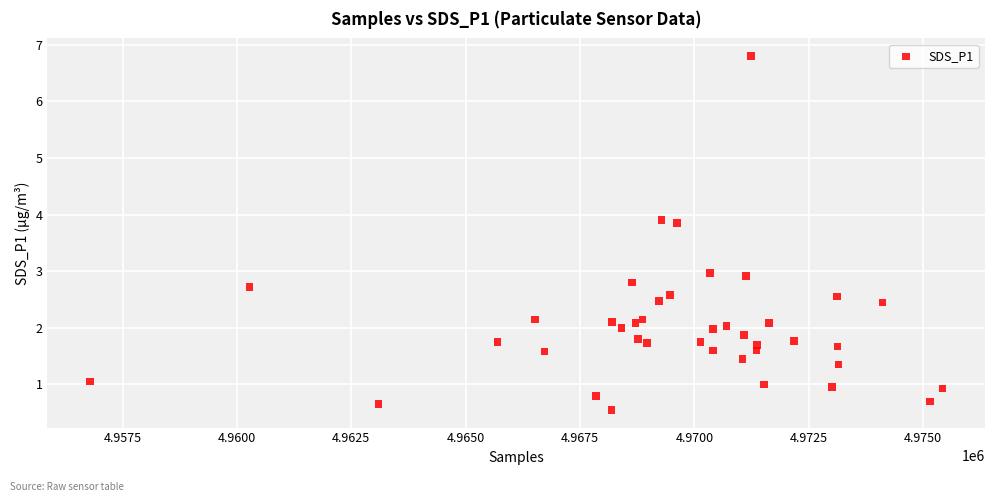

What is the range of X values (max minus min)?

18628.0